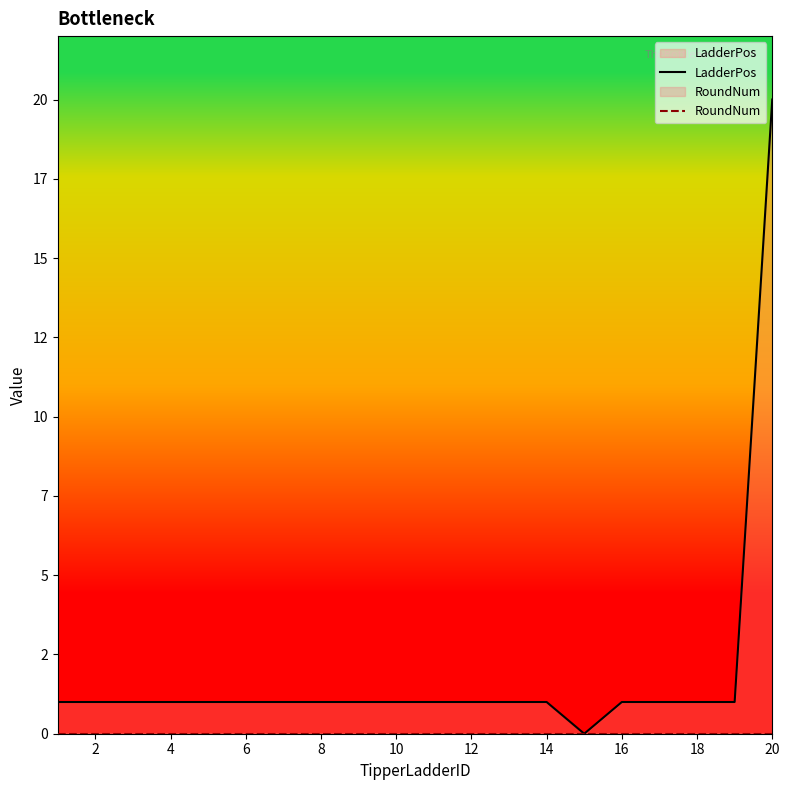

At 10, list the series in order from largest to smallest.

LadderPos, RoundNum